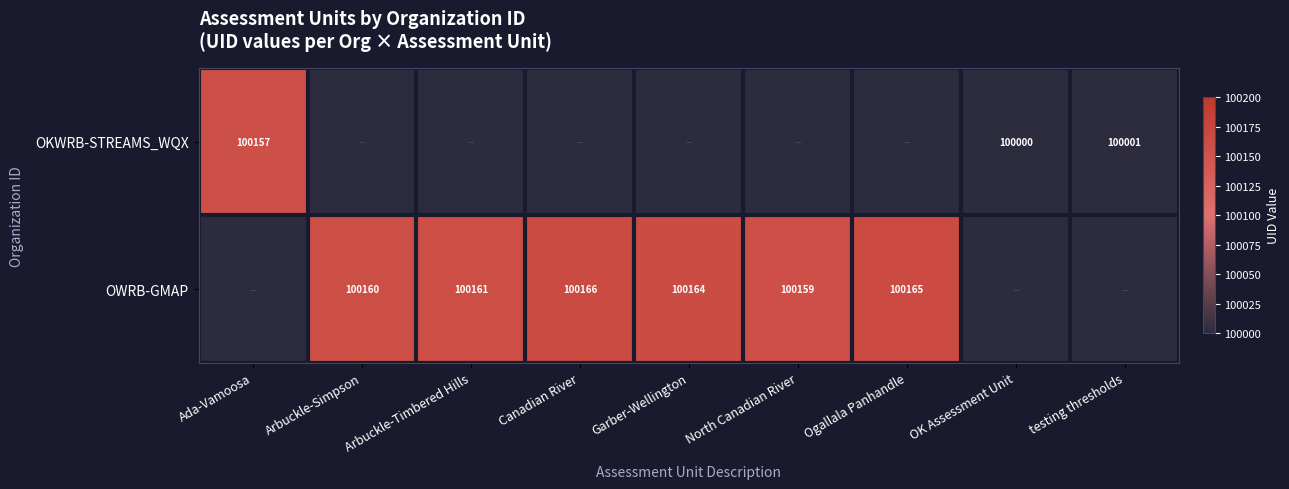

At which category does the chart reach its peak across all series?

Canadian River